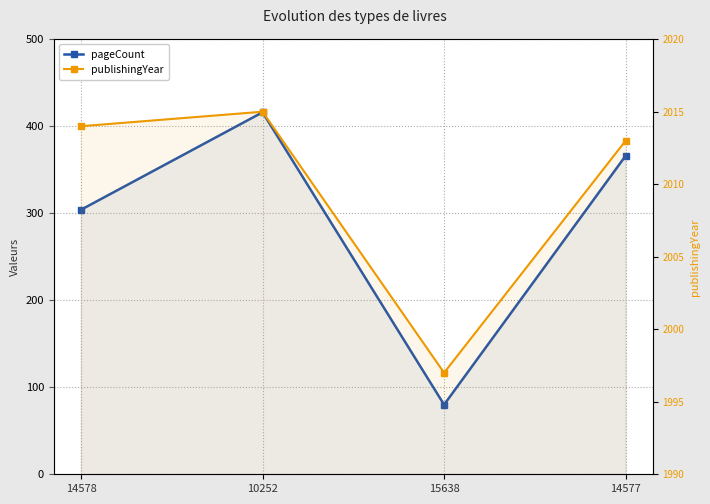

At how many categories does at least one series exceed 483?

4